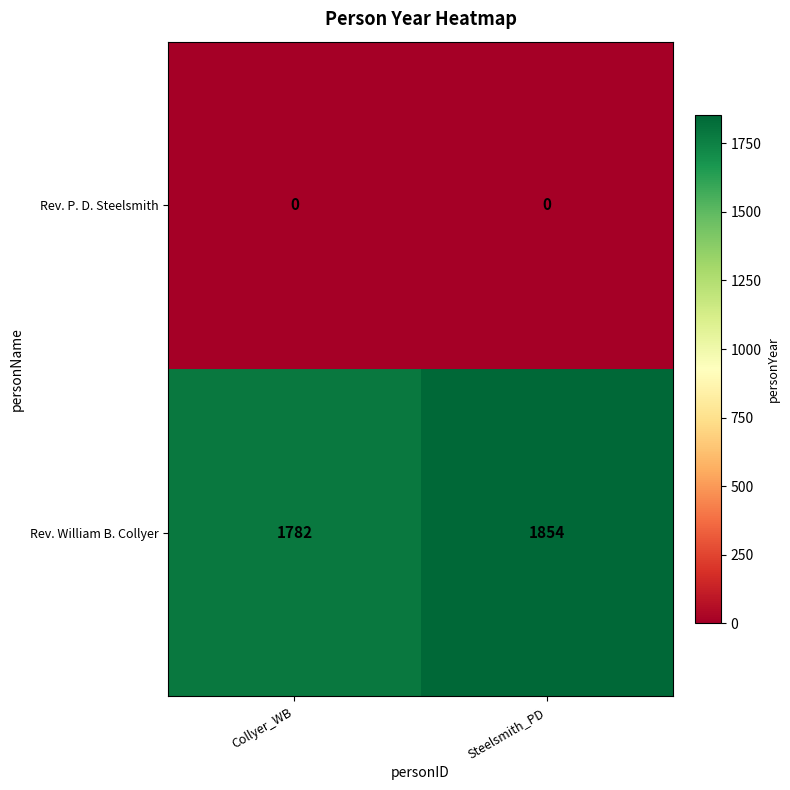

At how many categories does at least one series exceed 1598?

2